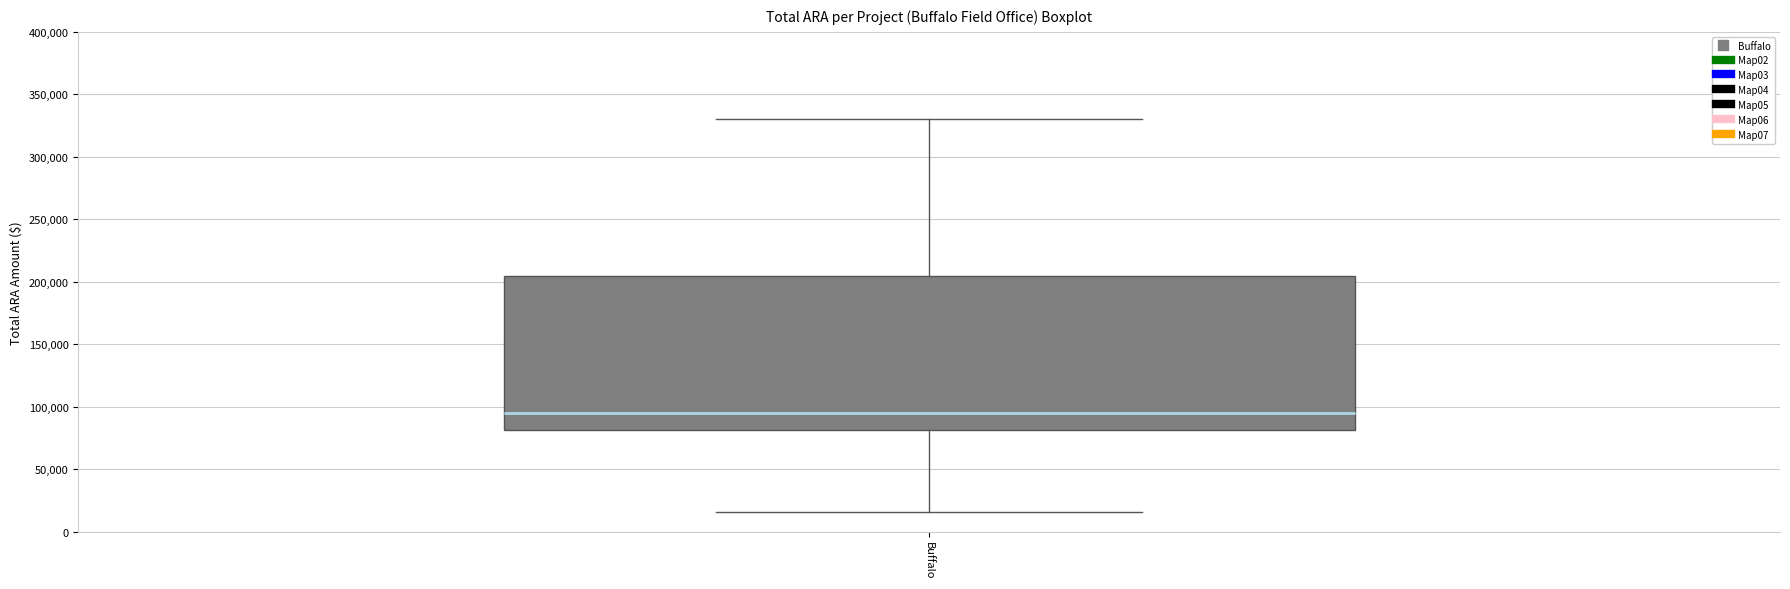

Read this box plot against the y-axis: the position of the median line, the range covered by the box, and the ends of both whiskers. The values are not printed on the chart, so give them approximately, as read against the axis.

median 95000, box 80000 to 205000, whiskers 15000 to 330000